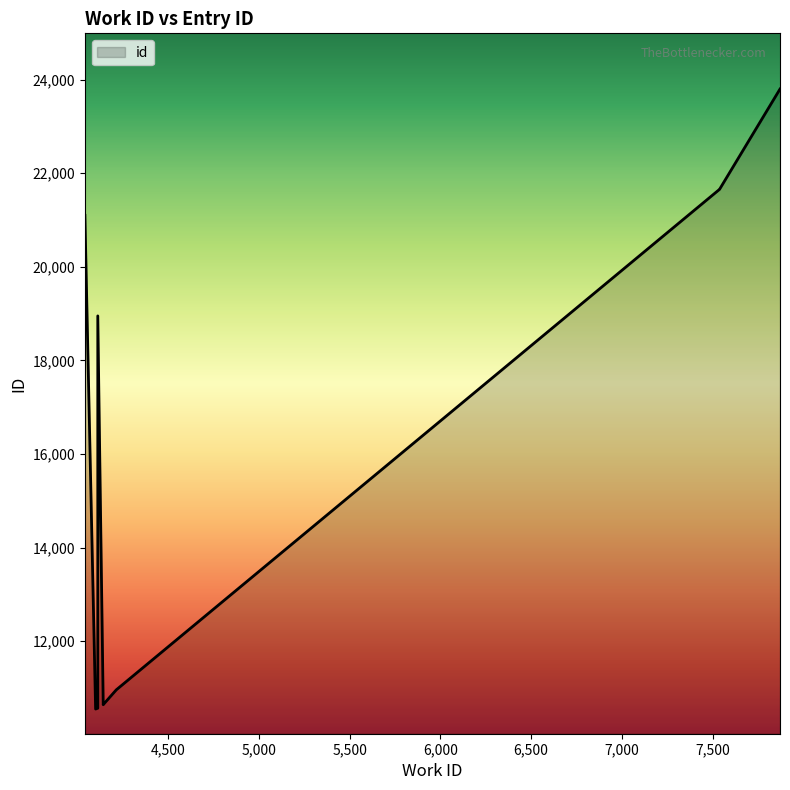

List the labels in order of value, largest first.

7872, 7539, 7539, 4040, 4111, 4213, 4141, 4141, 4111, 4099